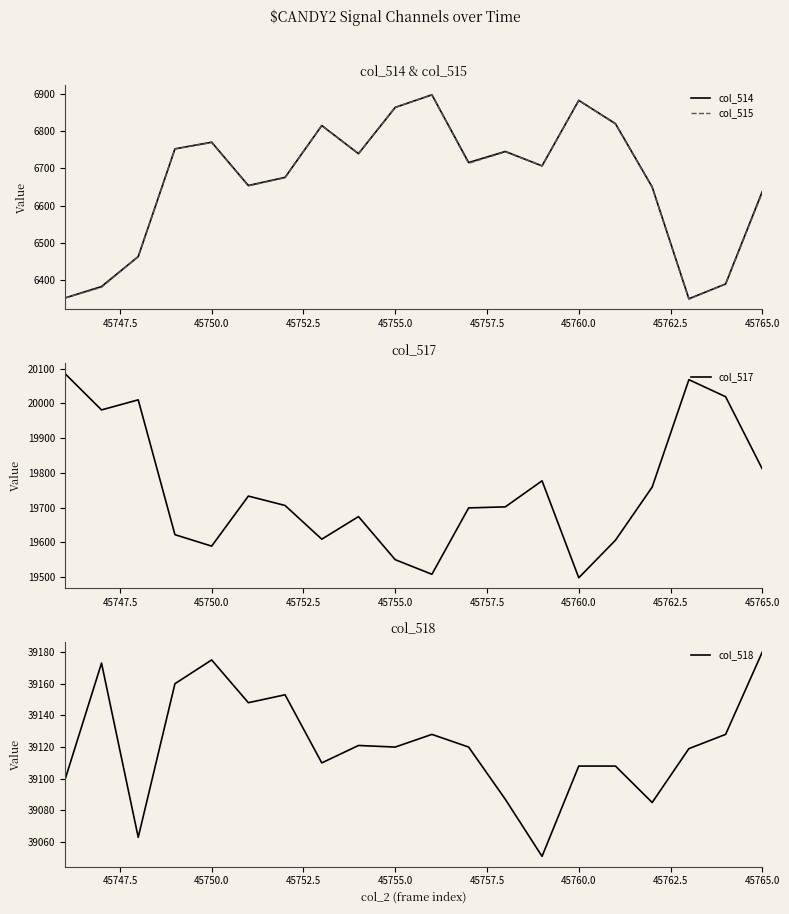

Which series has the widest spread of values?

col_517